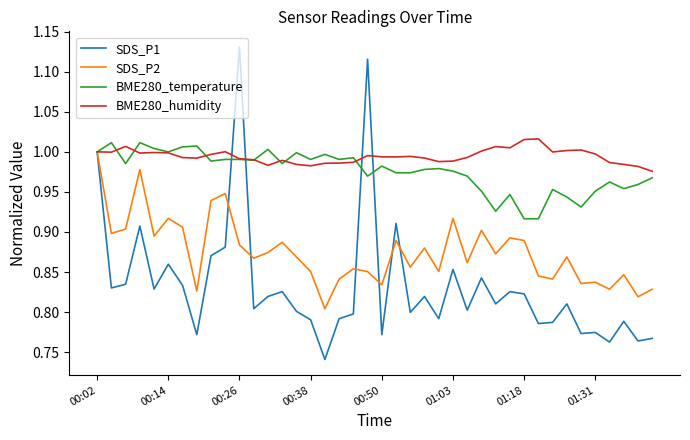

Which series has the largest total across all categories?

BME280_humidity